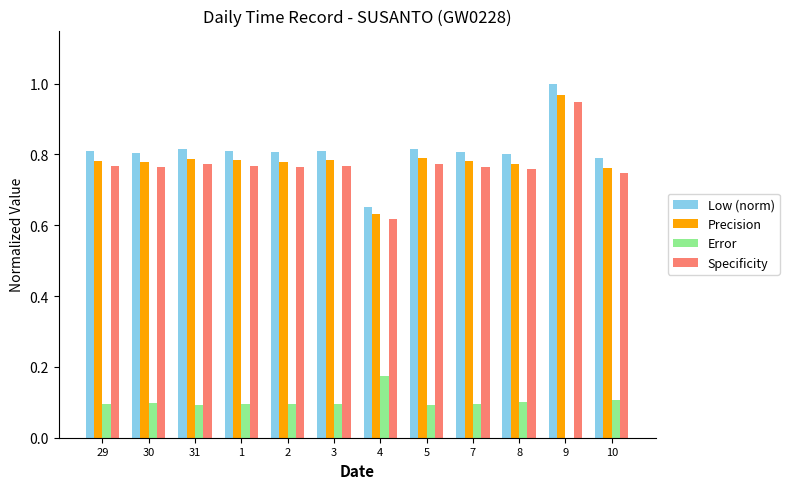

At which category does the chart reach its peak across all series?

9